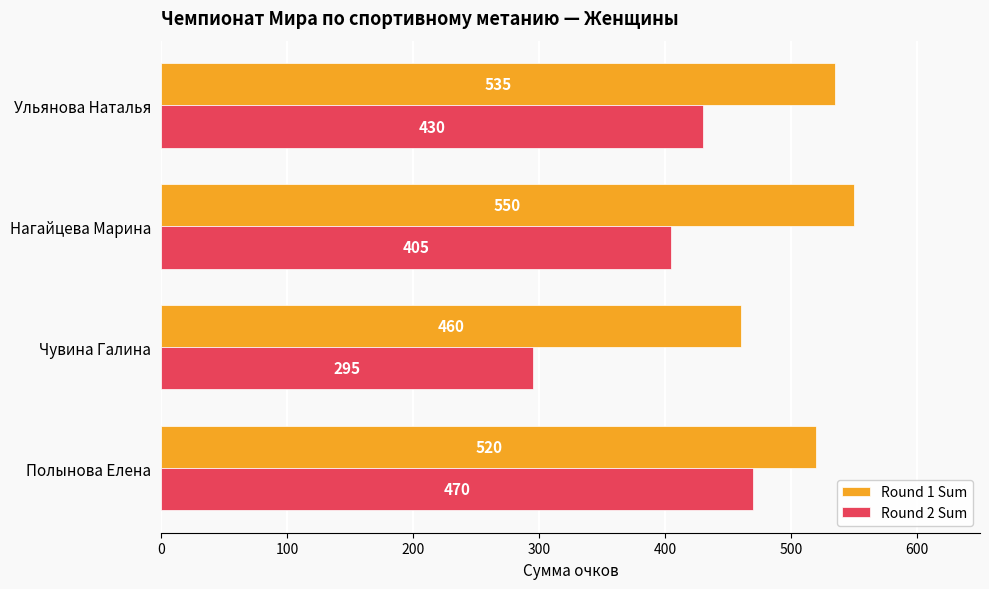

What value does the Round 1 Sum series have at Чувина Галина, to the nearest 10?

460